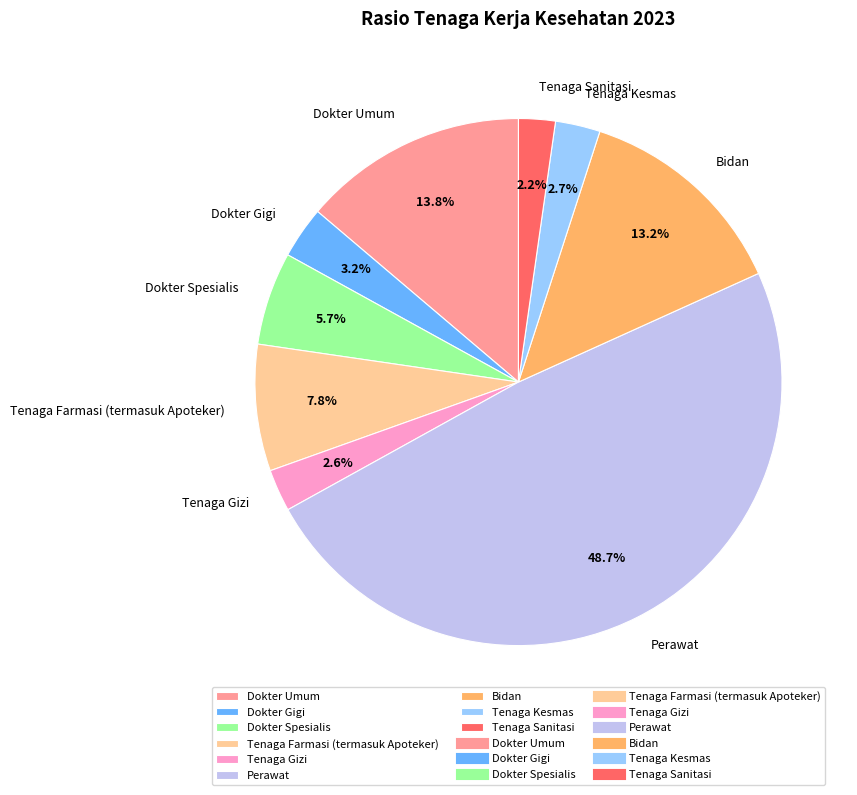

How much of the chart is everything except Tenaga Sanitasi?

97.8%